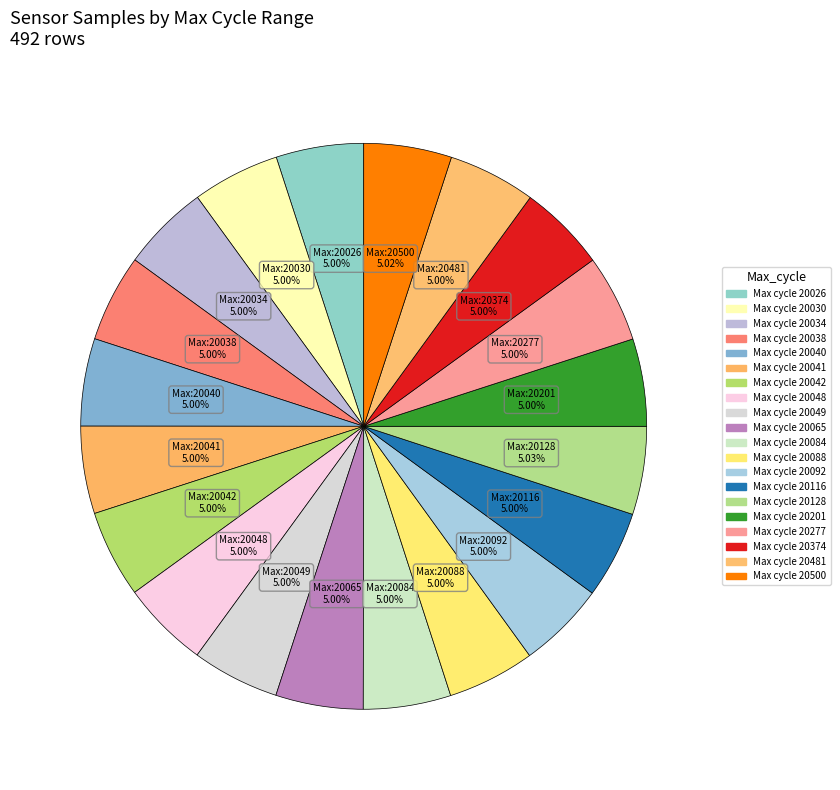

Count the number of slices in the pie.

20